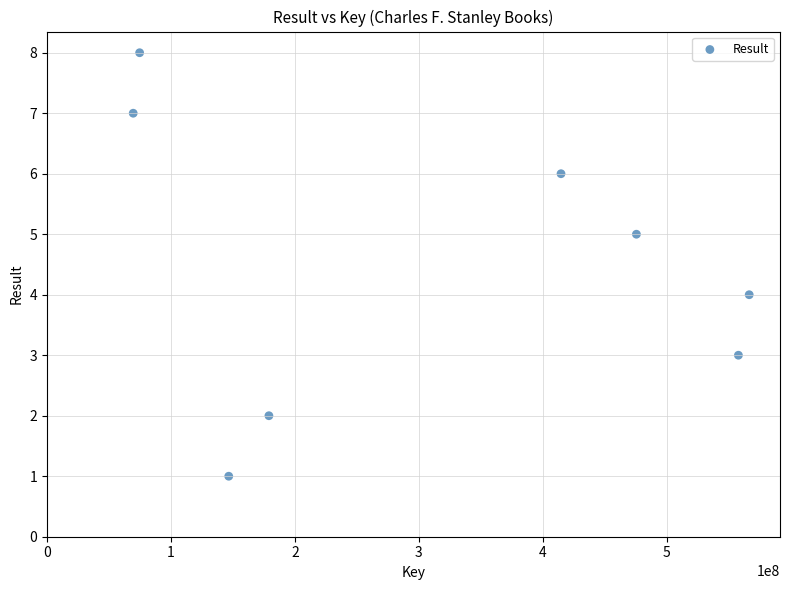

What is the range of Y values (max minus min)?

7